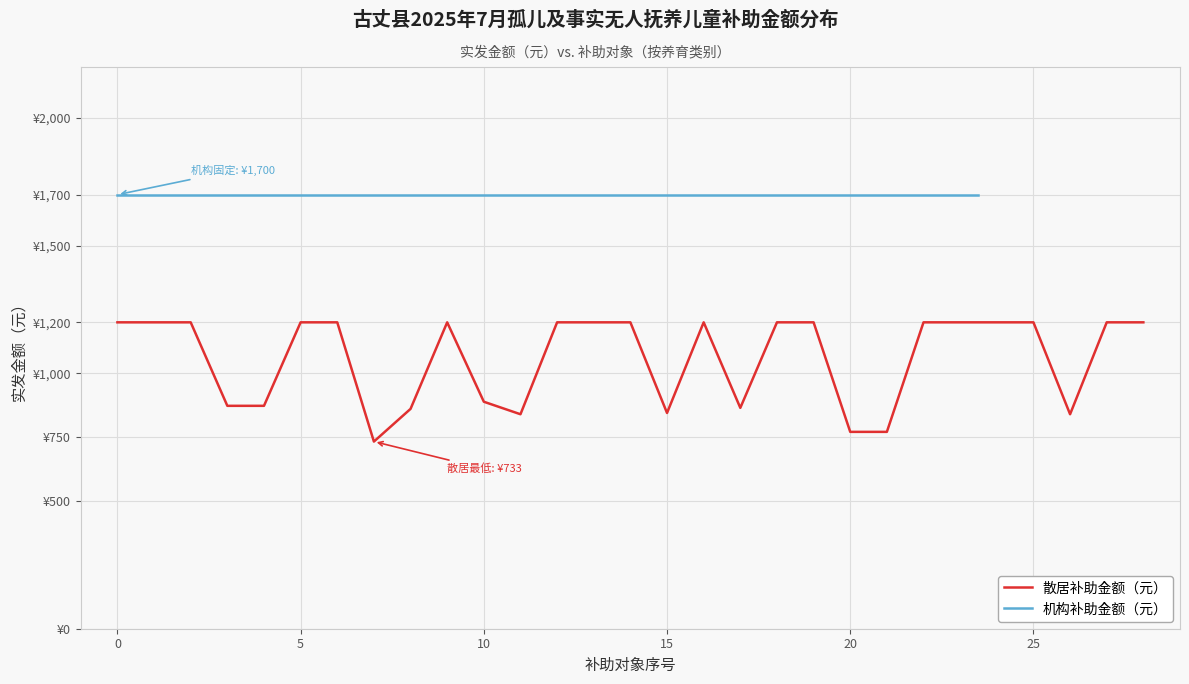

What is the change in value from 25 to 26?

-360